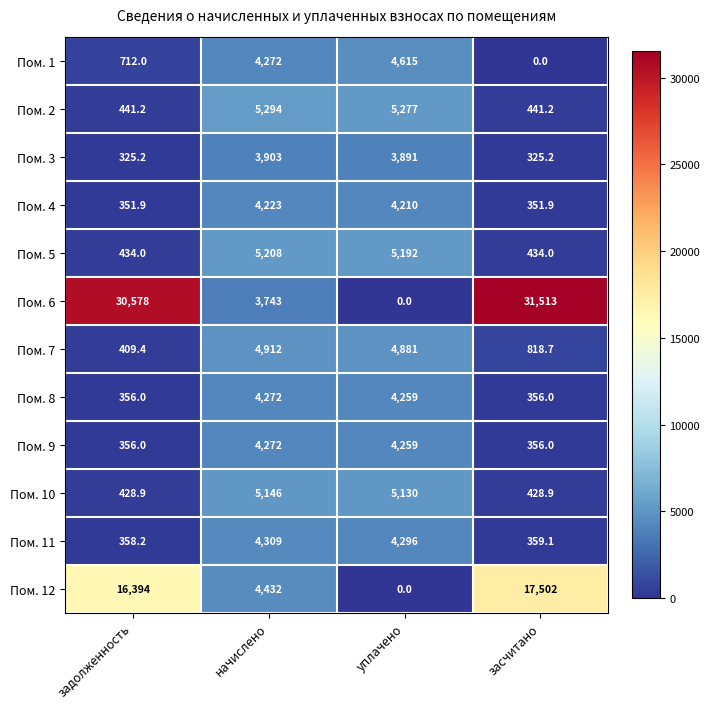

Is it true that Пом. 4 equals 1210.4 at начислено?

False